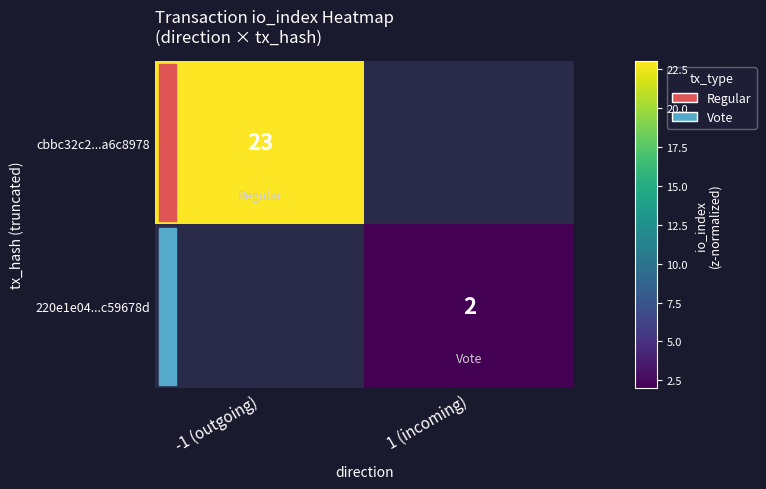

The 220e1e04...c59678d series shows 3 at 1 (incoming). True or false?

False